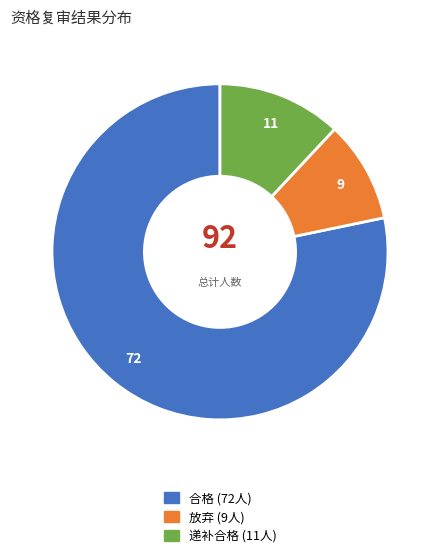

Rank the categories by value from highest to lowest.

合格, 递补合格, 放弃